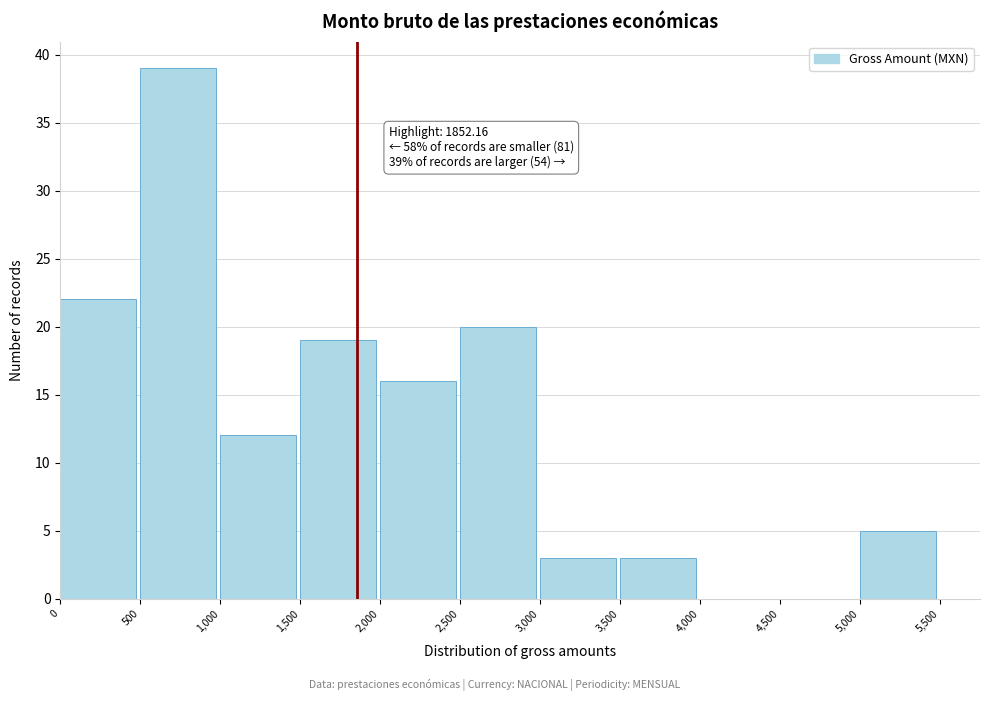

Over which range of the x-axis is the bar tallest?

500 to 1,000